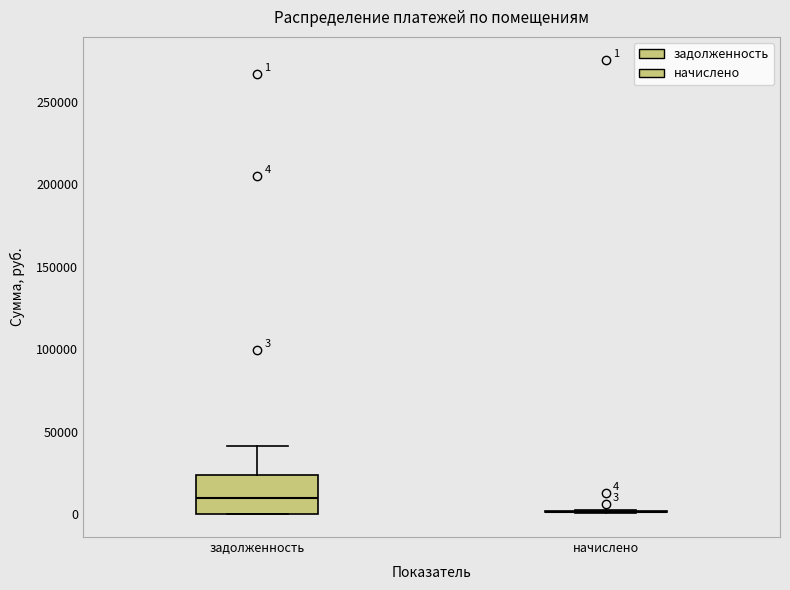

Which box is the tallest, from its lower edge to its upper edge?

задолженность